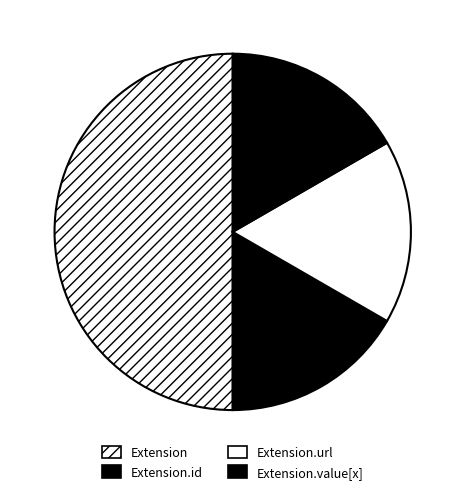

How many segments does this pie chart have?

4